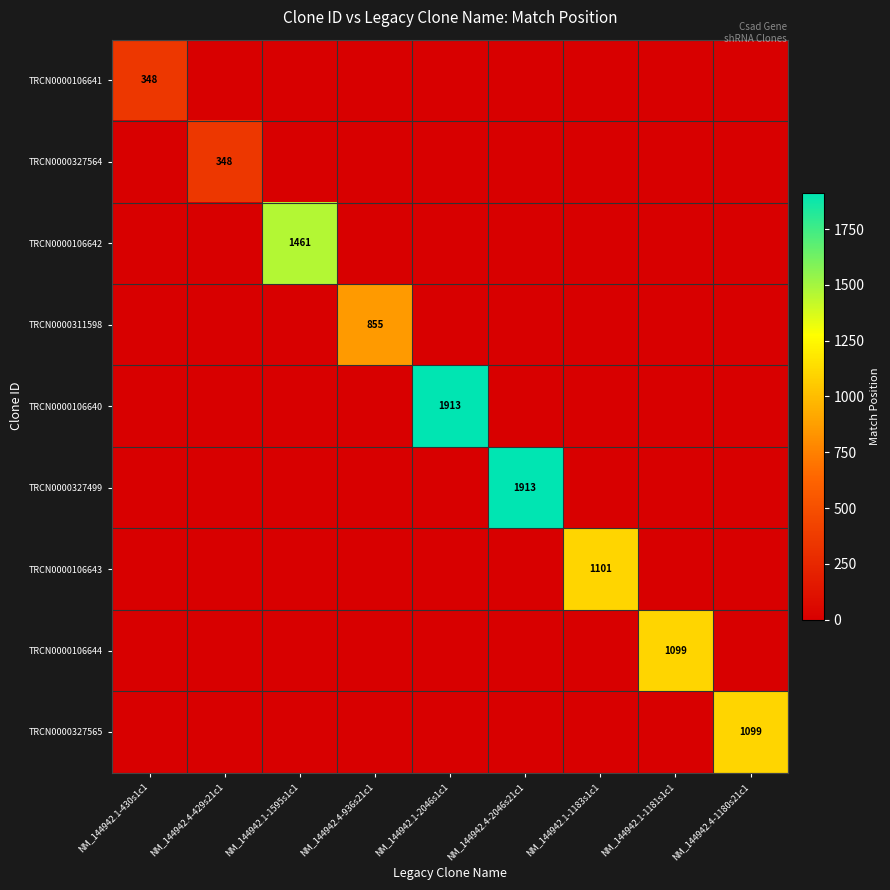

What is the greatest value displayed?

1913.0